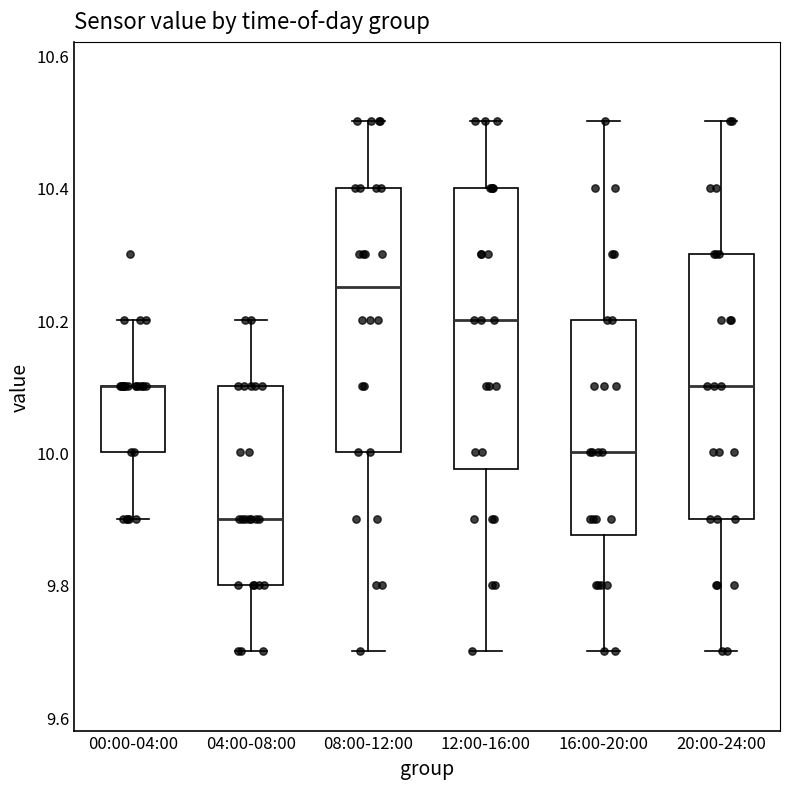

Reading left to right, read every box against the y-axis: the position of its median line, the range the box covers, and the ends of its whiskers. The values are not printed on the chart, so give them approximately, as read against the axis.

00:00-04:00: median 10.10 (drawn on the box's upper edge), box 10.00 to 10.10, whiskers 9.90 to 10.20
04:00-08:00: median 9.90, box 9.80 to 10.10, whiskers 9.70 to 10.20
08:00-12:00: median 10.26, box 10.00 to 10.40, whiskers 9.70 to 10.50
12:00-16:00: median 10.20, box 9.98 to 10.40, whiskers 9.70 to 10.50
16:00-20:00: median 10.00, box 9.88 to 10.20, whiskers 9.70 to 10.50
20:00-24:00: median 10.10, box 9.90 to 10.30, whiskers 9.70 to 10.50